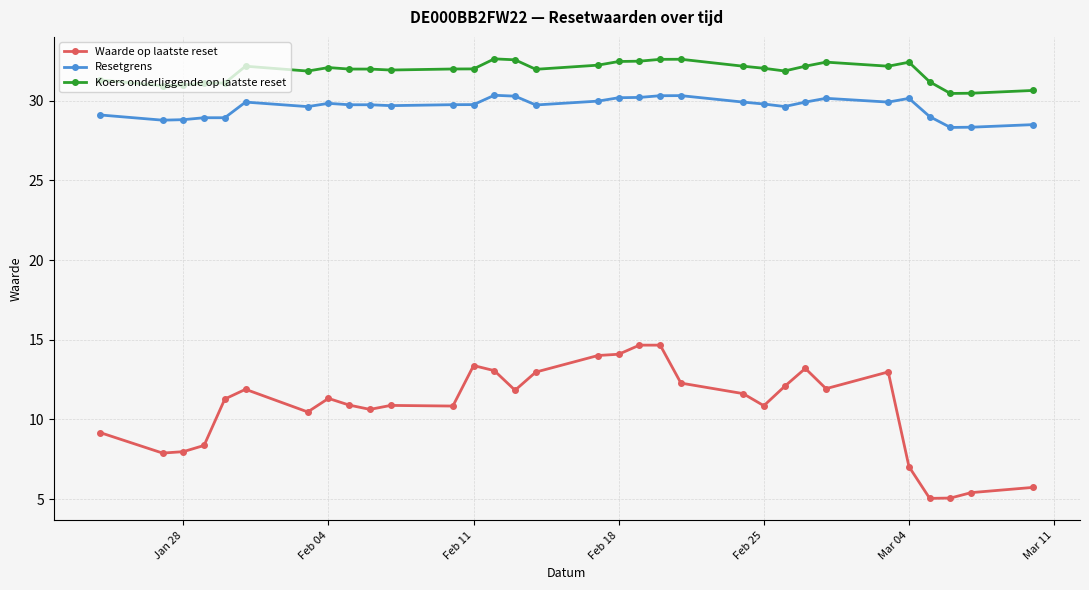

True or false: Waarde op laatste reset and Koers onderliggende op laatste reset intersect in this chart.

False